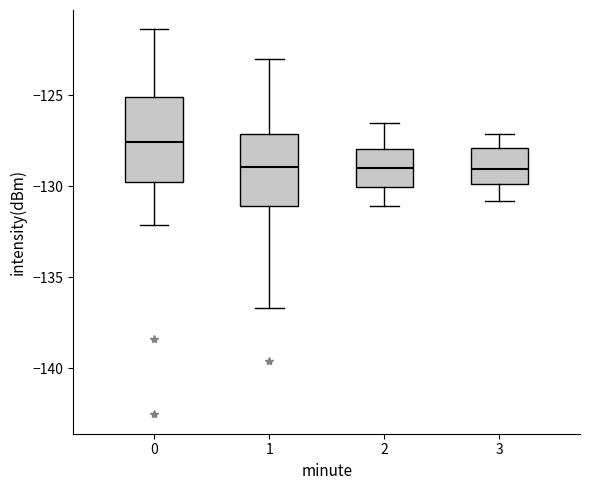

Which box's median line is the highest?

0